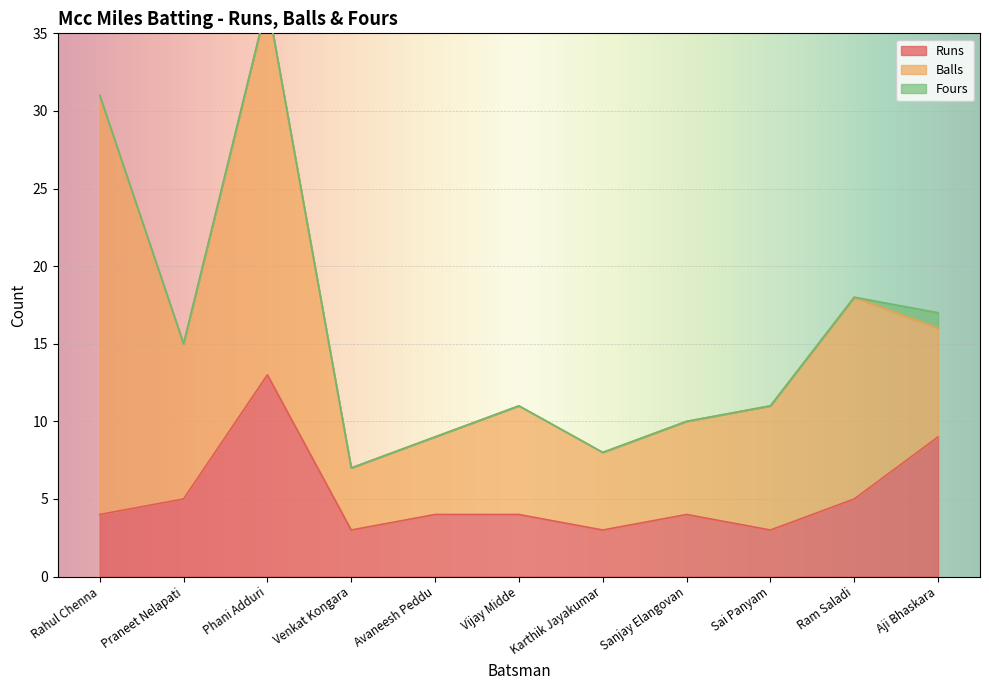

How many categories are shown in the chart?

11